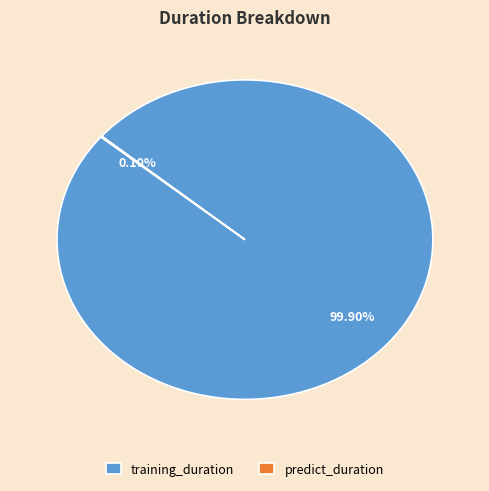

Is there a majority slice in this chart?

Yes